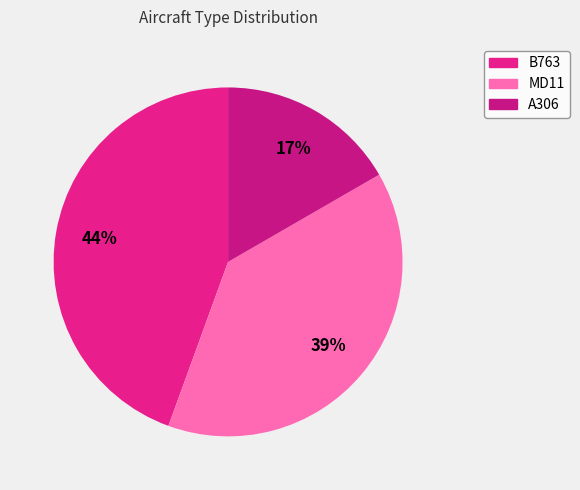

What percentage is the A306 slice, to the nearest percent?

17%